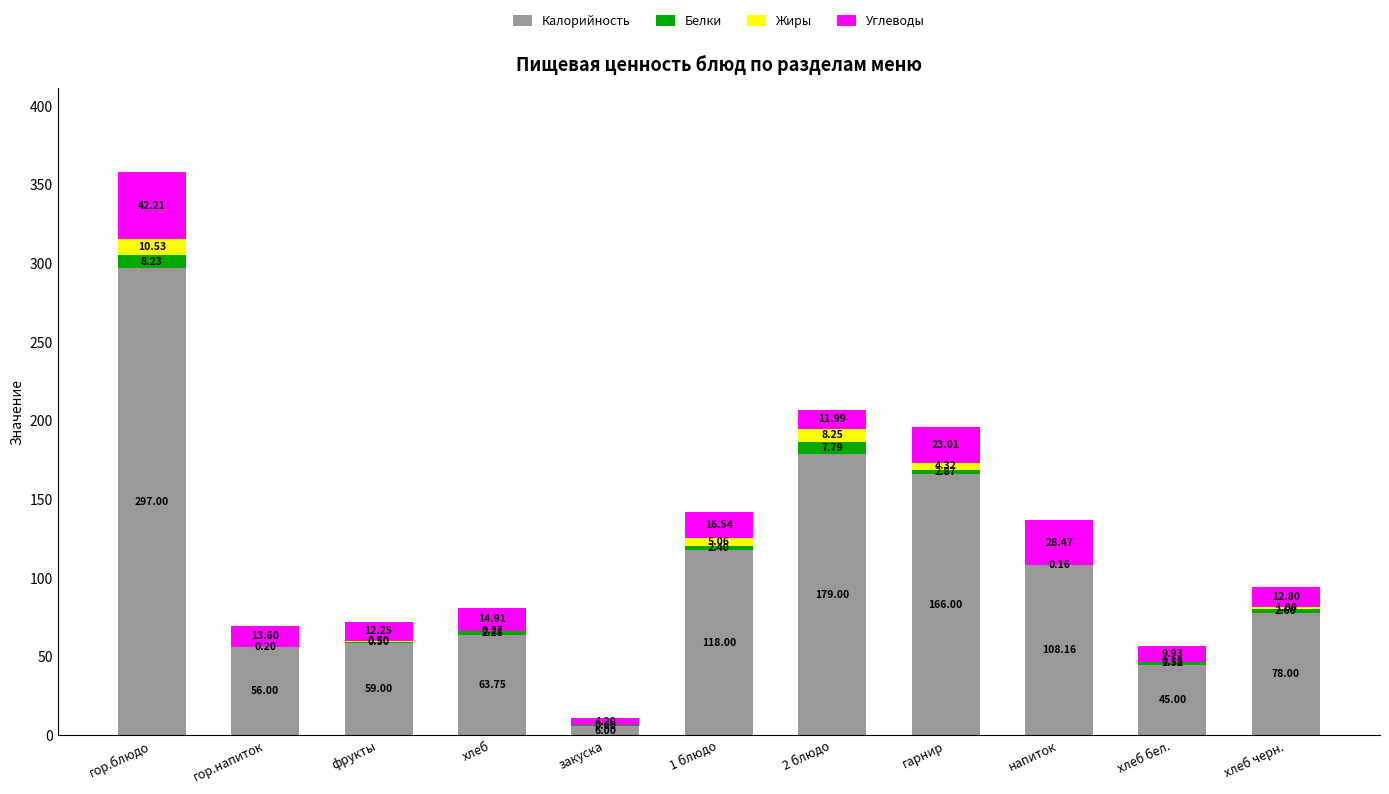

Where is Калорийность nearest to the value 151?

гарнир